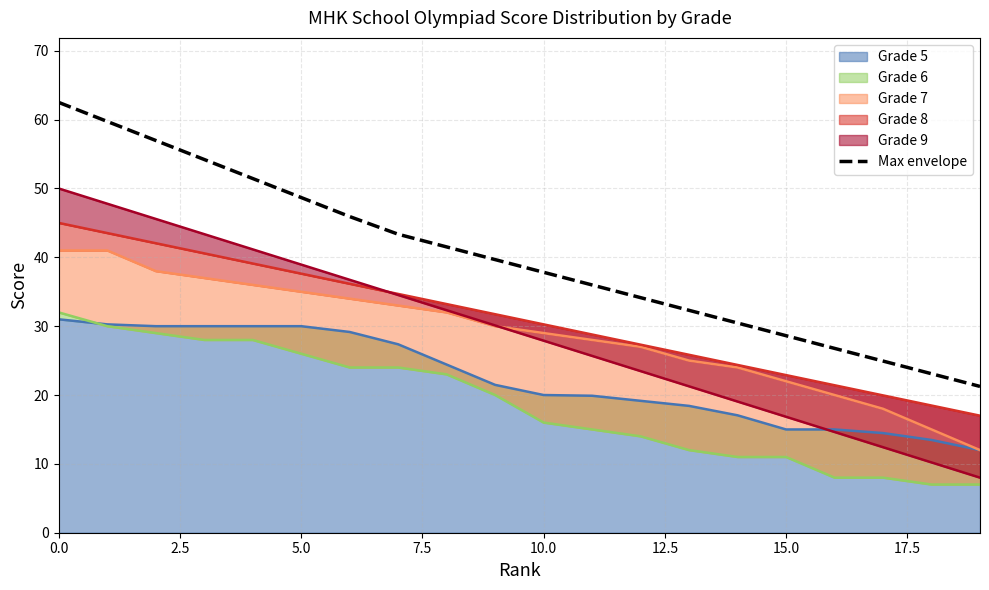

What is the value of the 2nd point from the left?

59.7